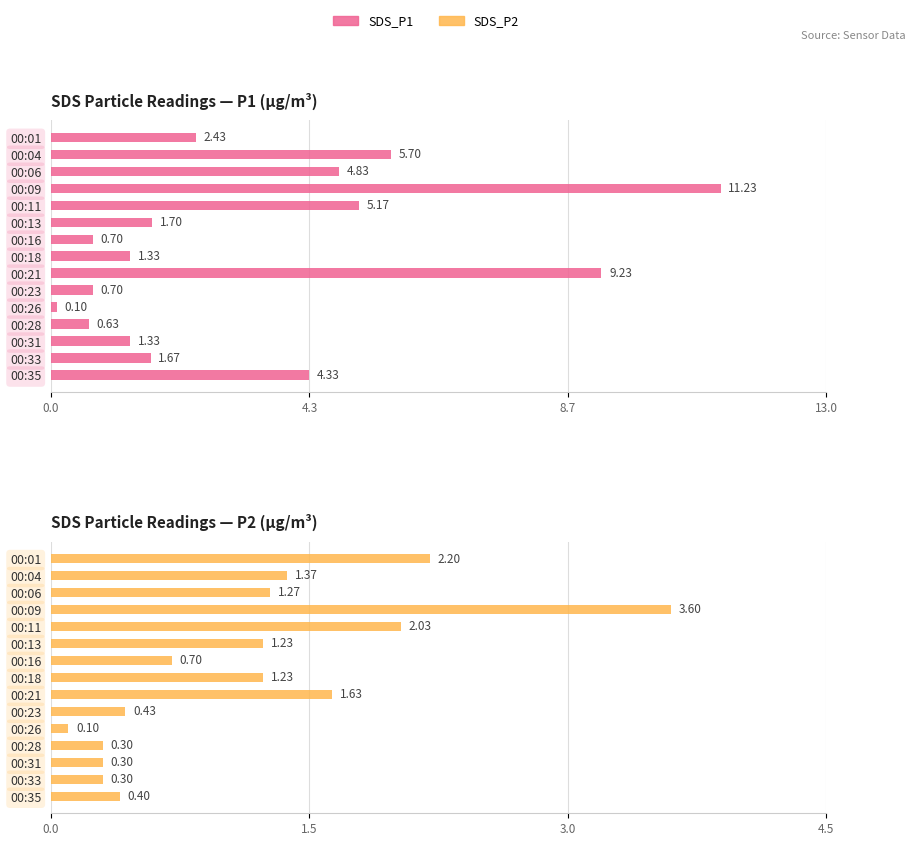

At how many categories does at least one series exceed 6?

2